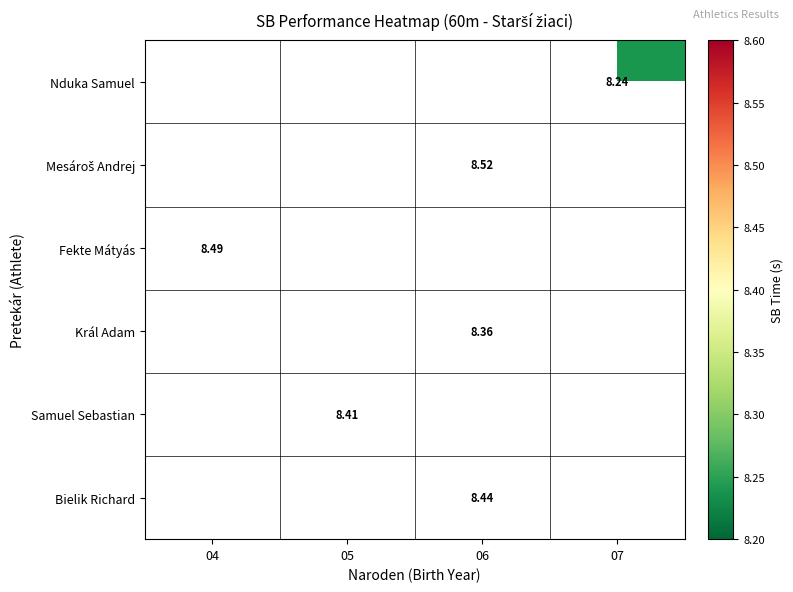

Between 06 and 04, which is larger?

04